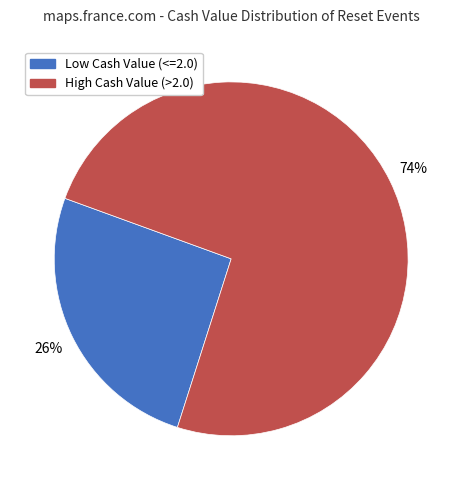

How many segments does this pie chart have?

2